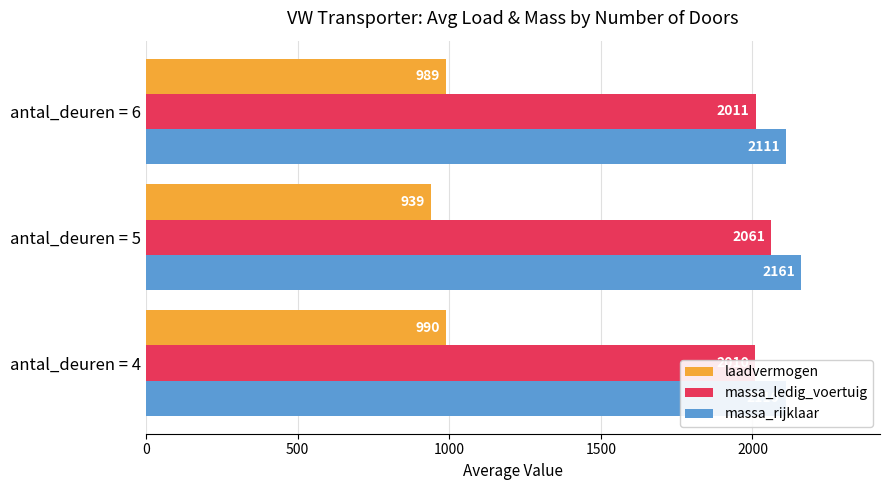

How many groups of bars are there?

3